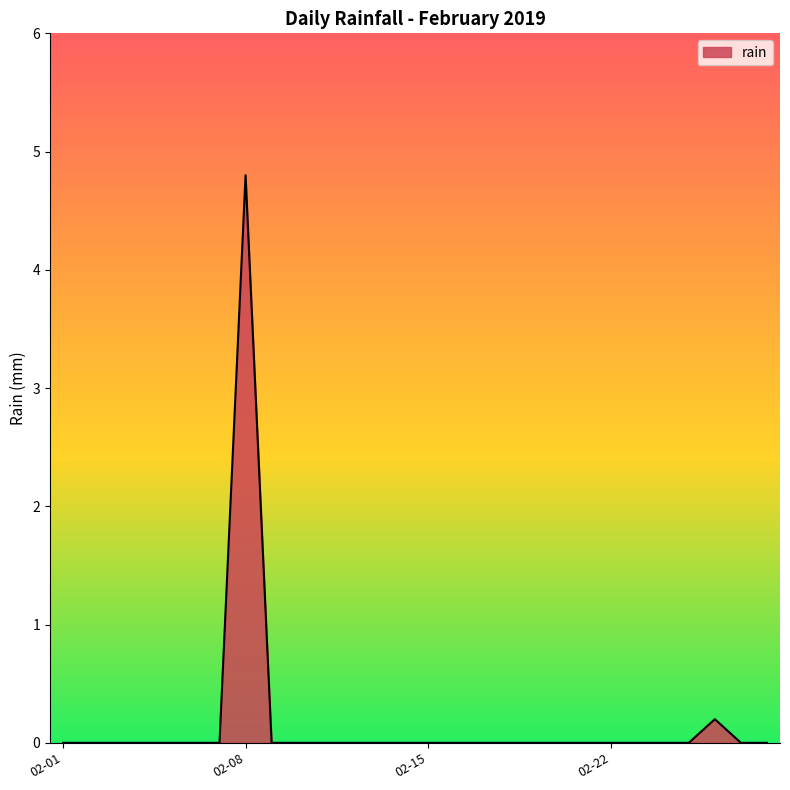

Reading right to left, what are all the values shown in this chart?

0.0	0.0	0.2	0.0	0.0	0.0	0.0	0.0	0.0	0.0	0.0	0.0	0.0	0.0	0.0	0.0	0.0	0.0	0.0	0.0	4.8	0.0	0.0	0.0	0.0	0.0	0.0	0.0